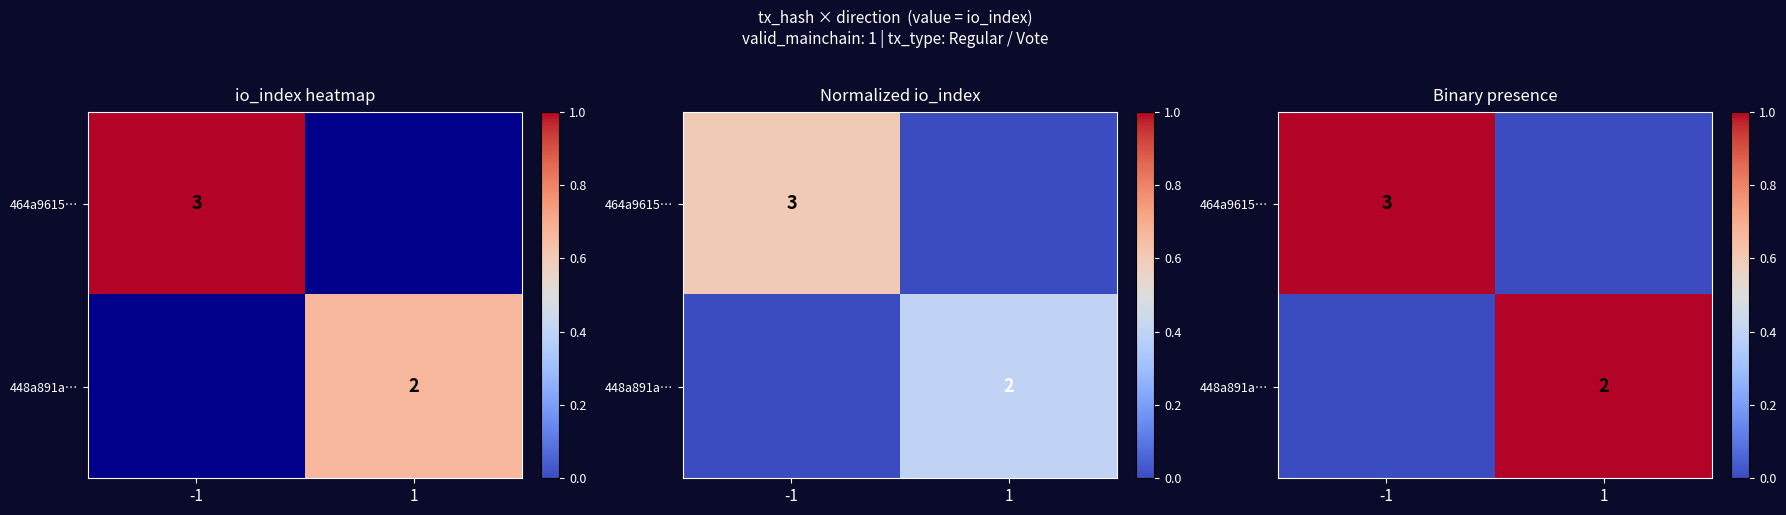

What is the difference between the 464a9615… values at -1 and 1?

1